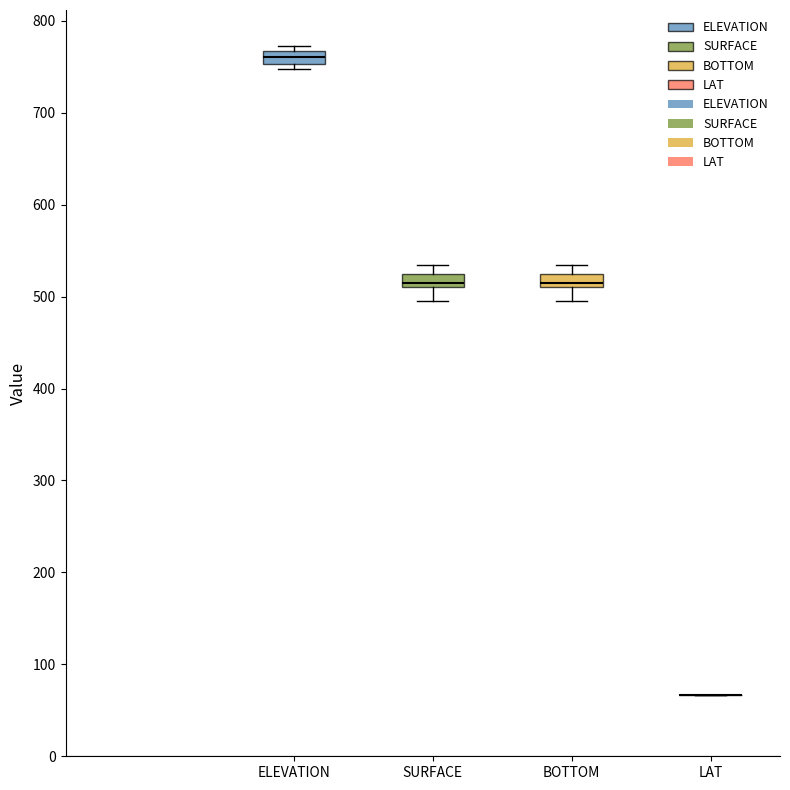

Where is the lower edge of the box for SURFACE on the y-axis? The values are not printed on the chart, so give them approximately, as read against the axis.

510